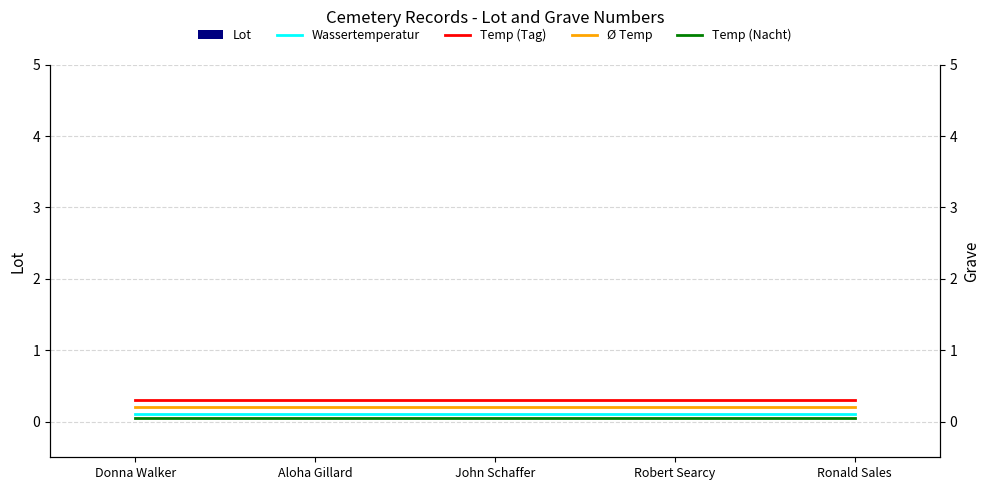

Which series has the widest spread of values?

Lot